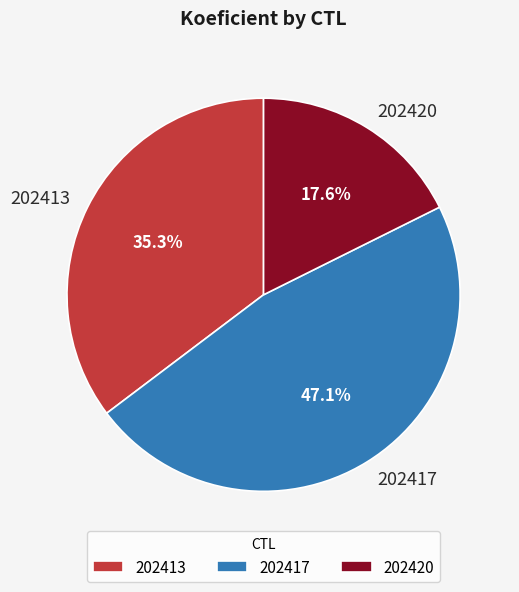

Which category has the biggest portion of the pie?

202417